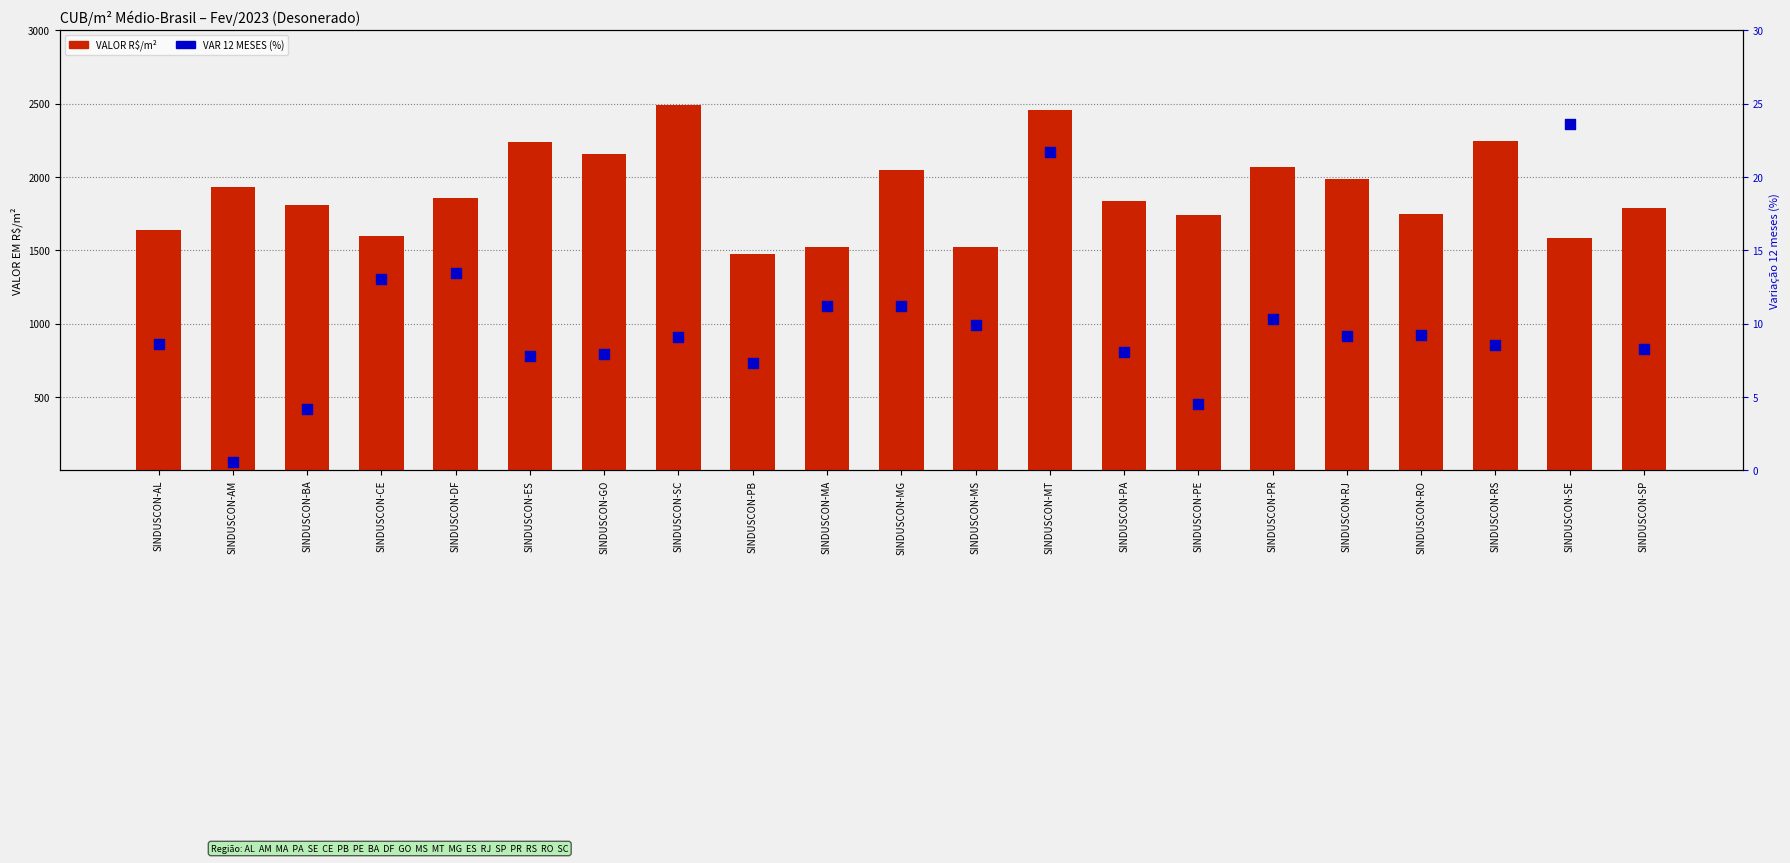

Is the value of VALOR R$/m² at SINDUSCON-BA greater than the value of VAR 12 MESES (%) at SINDUSCON-PE?

Yes